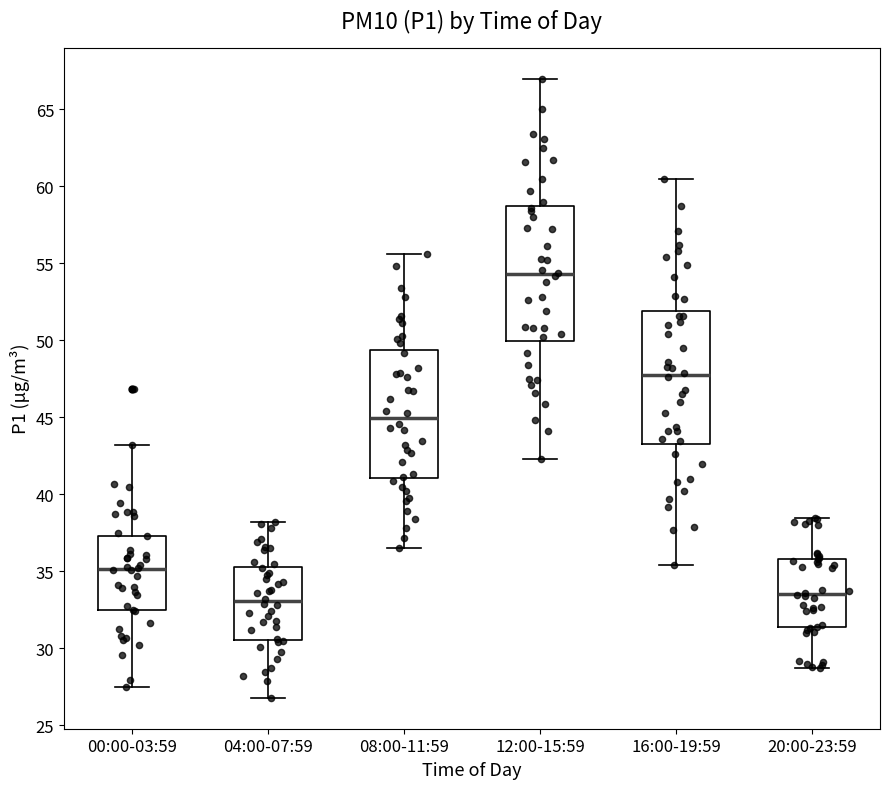

Where does the median line of the box for 00:00-03:59 sit on the y-axis? The values are not printed on the chart, so give them approximately, as read against the axis.

35.0